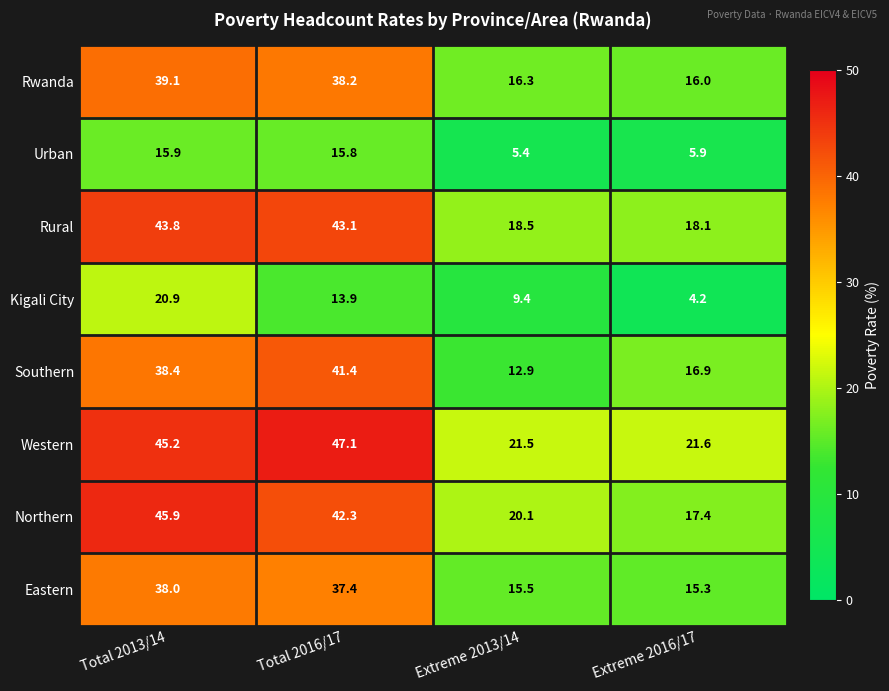

True or false: Rural has a value of 73.6 at Total 2016/17.

False